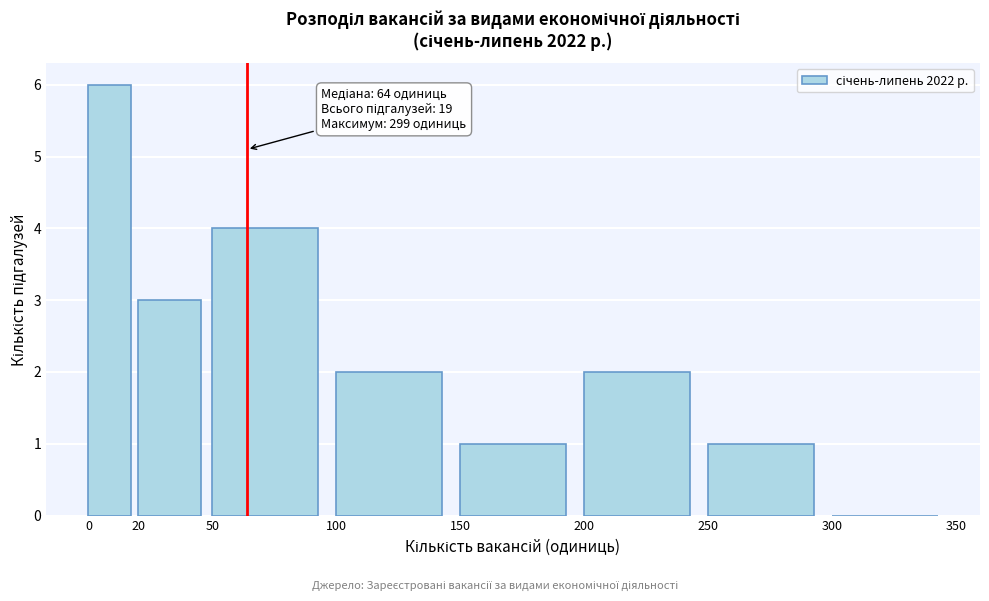

Over which range of the x-axis is the bar tallest?

0 to 20